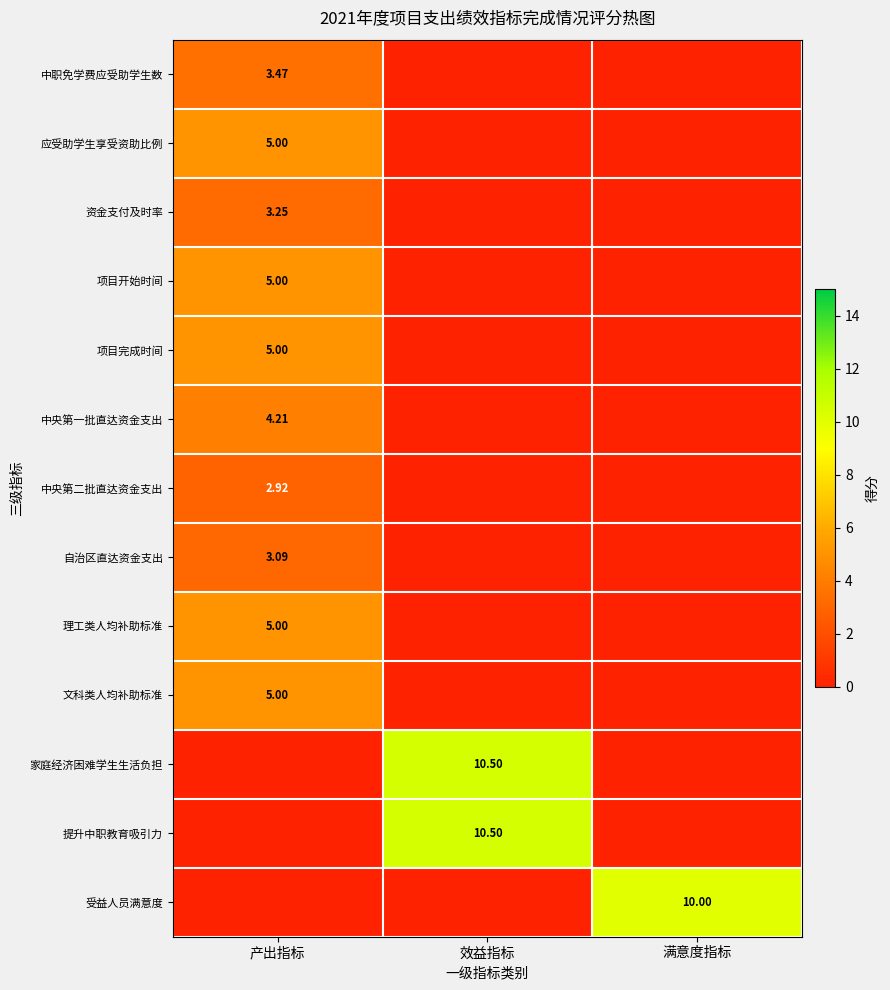

What is the total value across all series at 满意度指标?

10.0